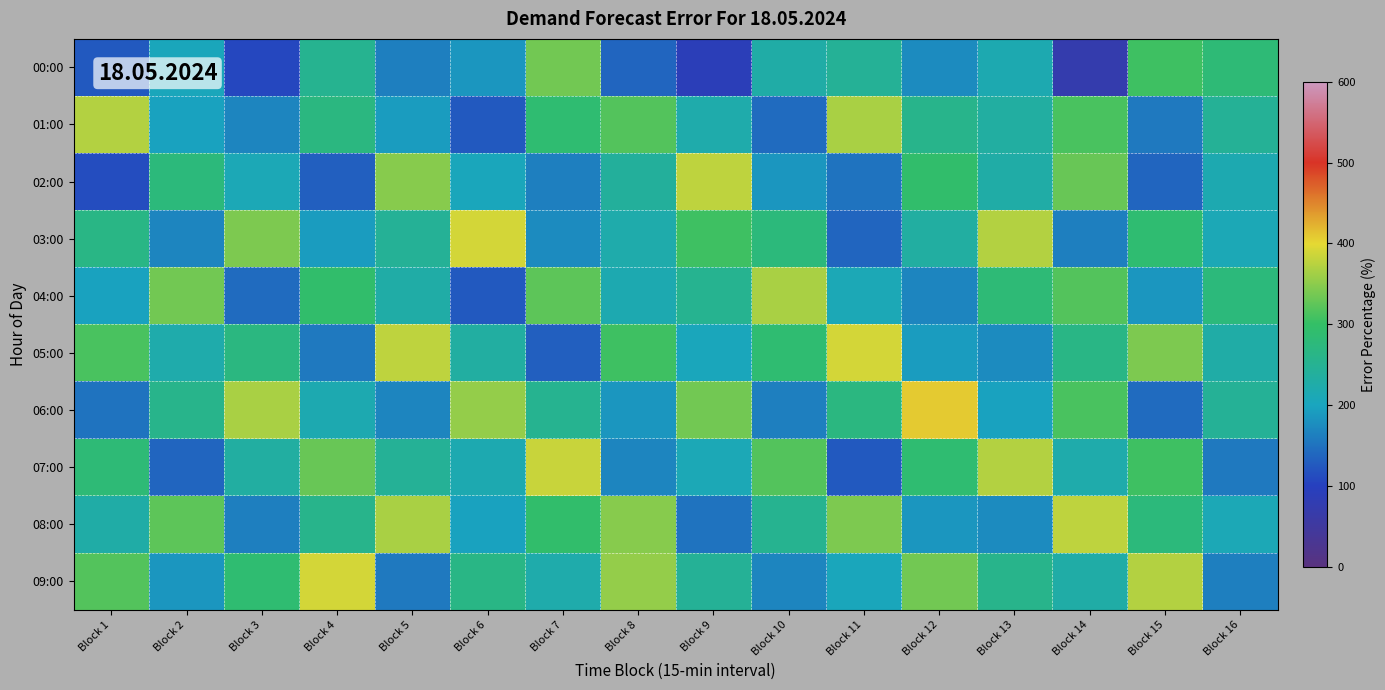

How many categories are shown in the chart?

16